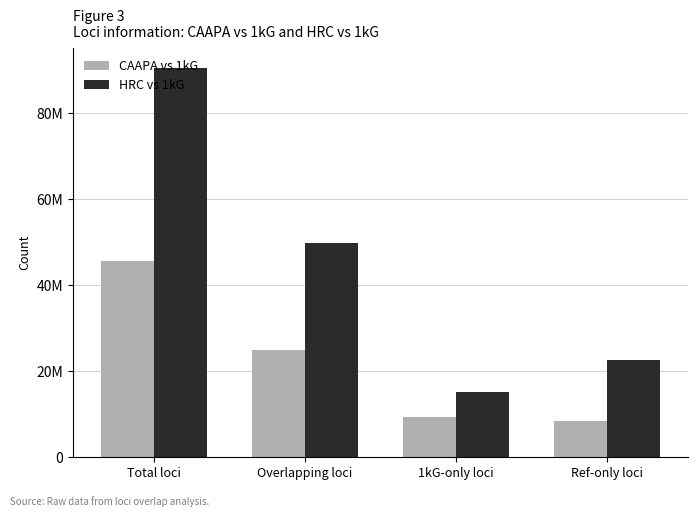

At which category is the sum across all series the highest?

Total loci